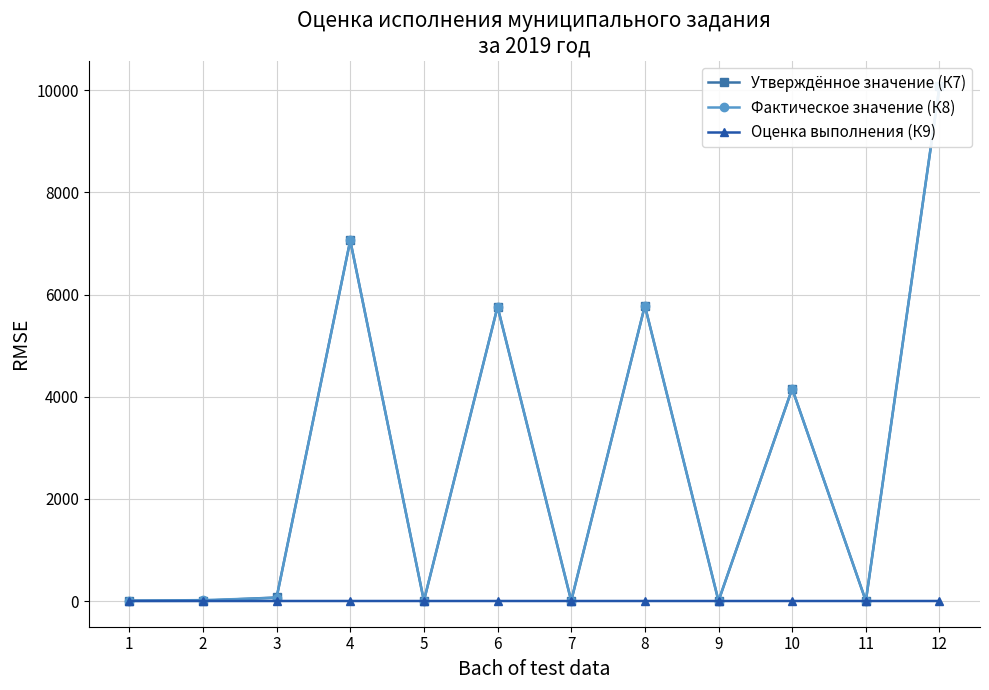

Which series changed the most between 8 and 10?

Утверждённое значение (К7)